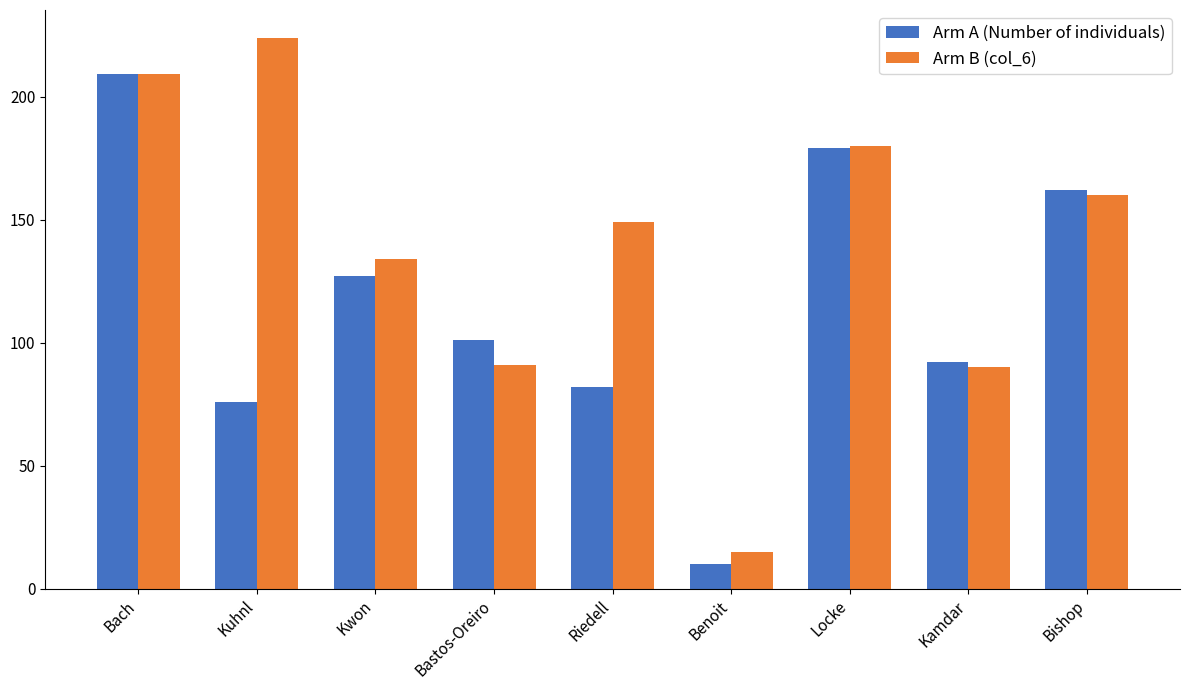

The Arm B (col_6) series shows 90 at Kamdar. True or false?

True